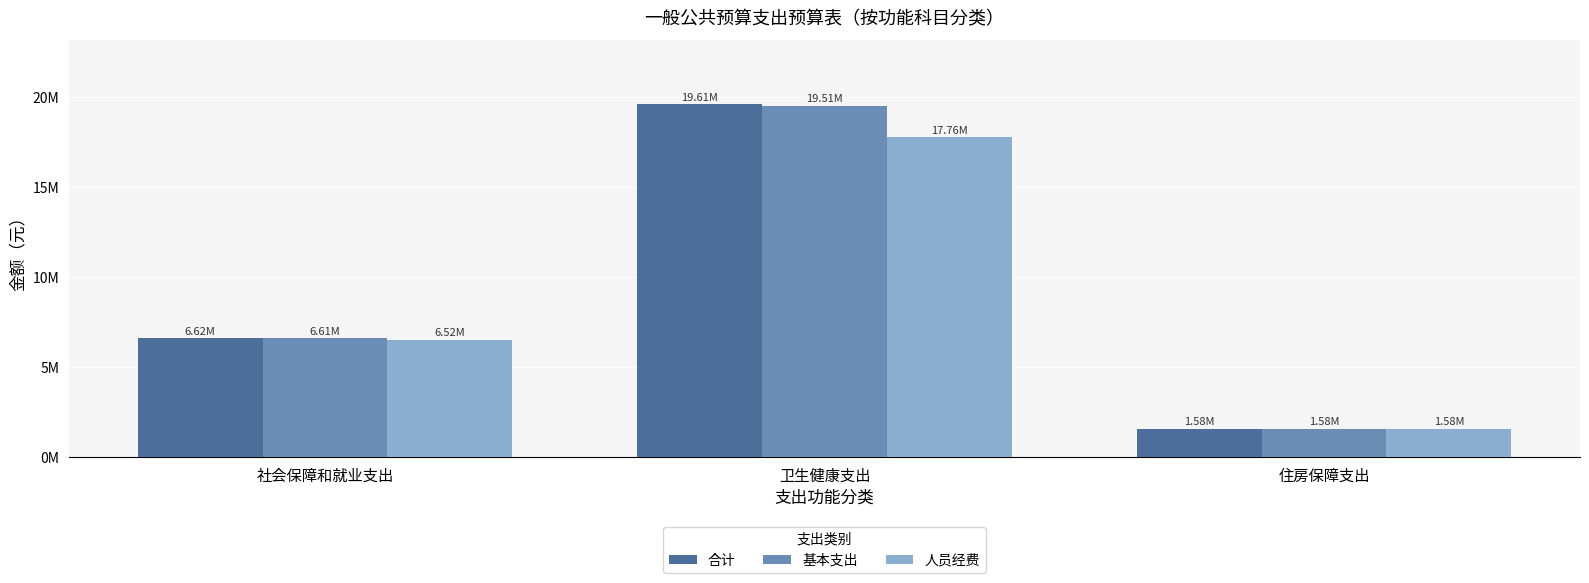

List the labels in order of 合计 value, largest first.

卫生健康支出, 社会保障和就业支出, 住房保障支出